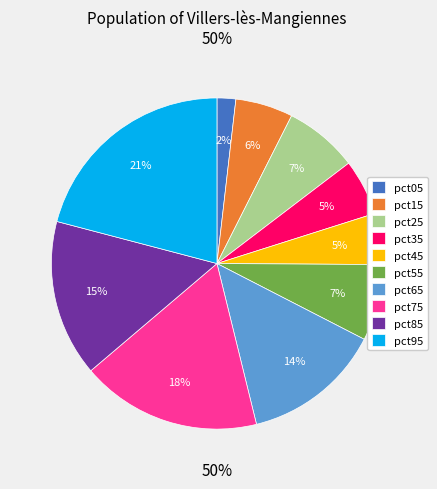

To the nearest percent, what is the difference between the largest and smallest slice percentages?

19%